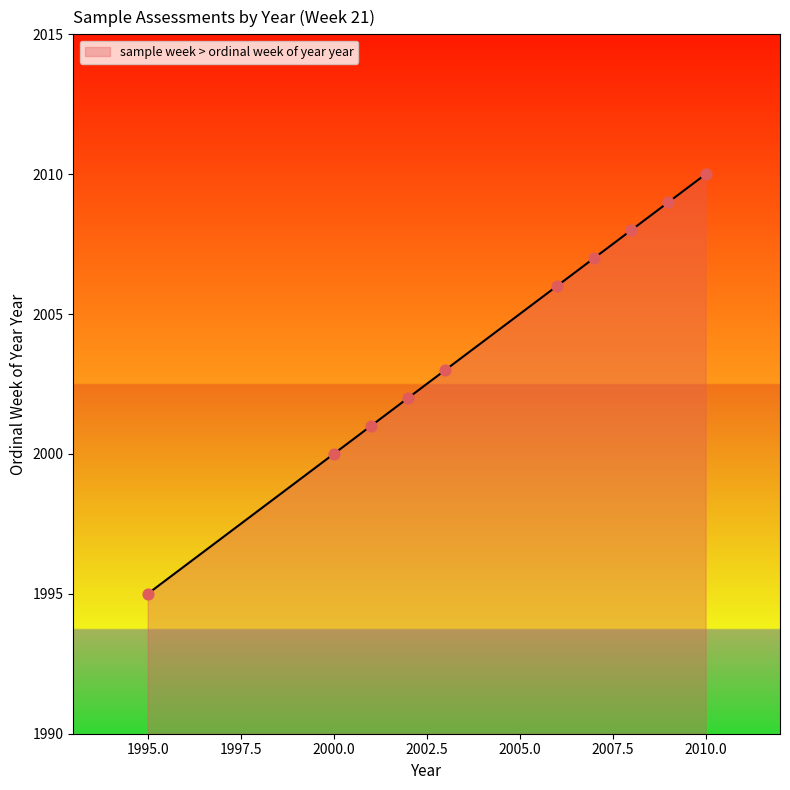

What is the minimum value shown in the chart?

1995